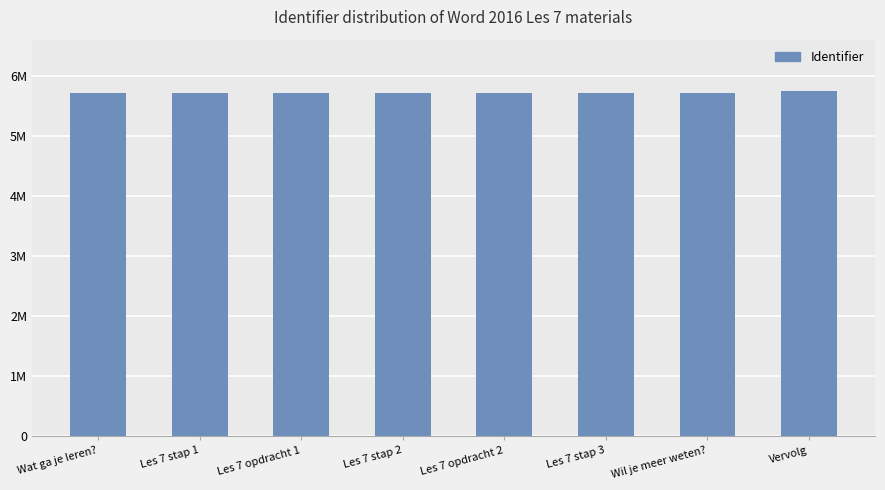

The value at Les 7 opdracht 1 is 5715965. True or false?

True